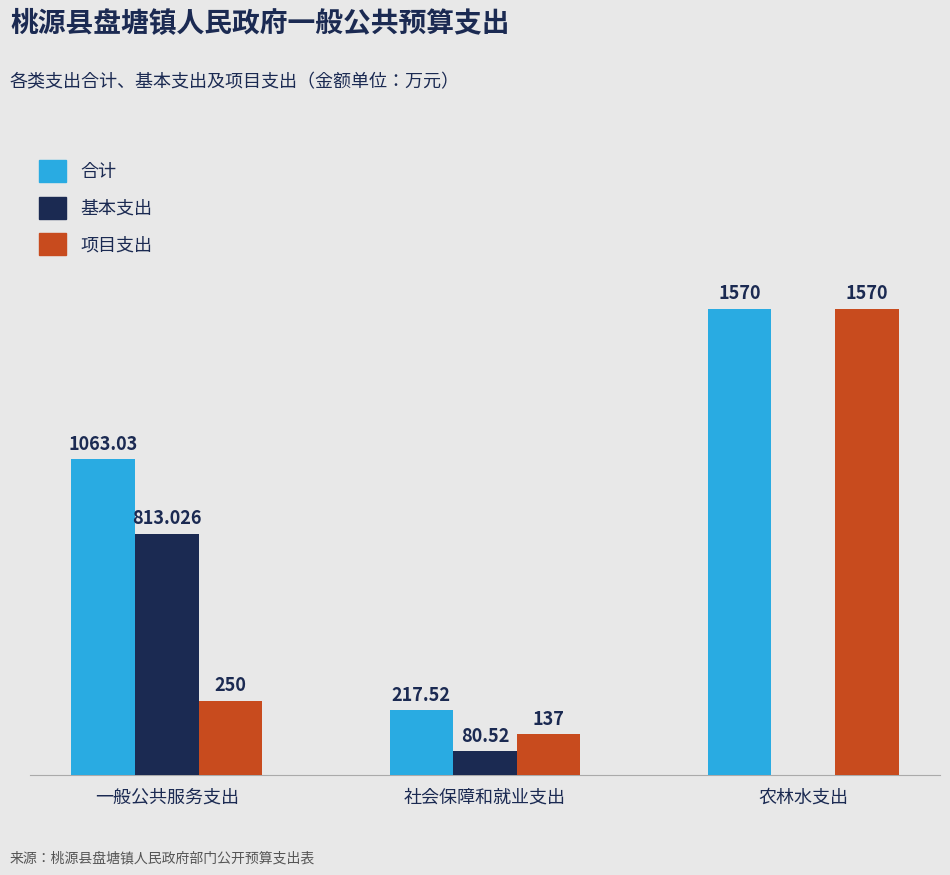

Where is 基本支出 nearest to the value 406?

社会保障和就业支出